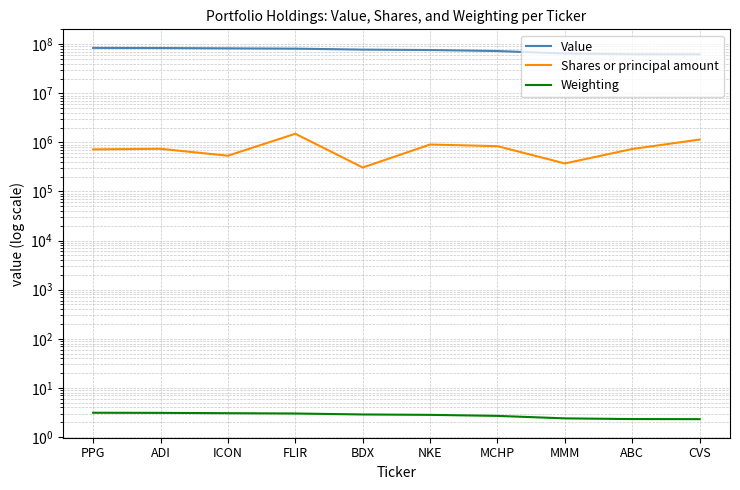

What is the sum of all Weighting values?

27.6